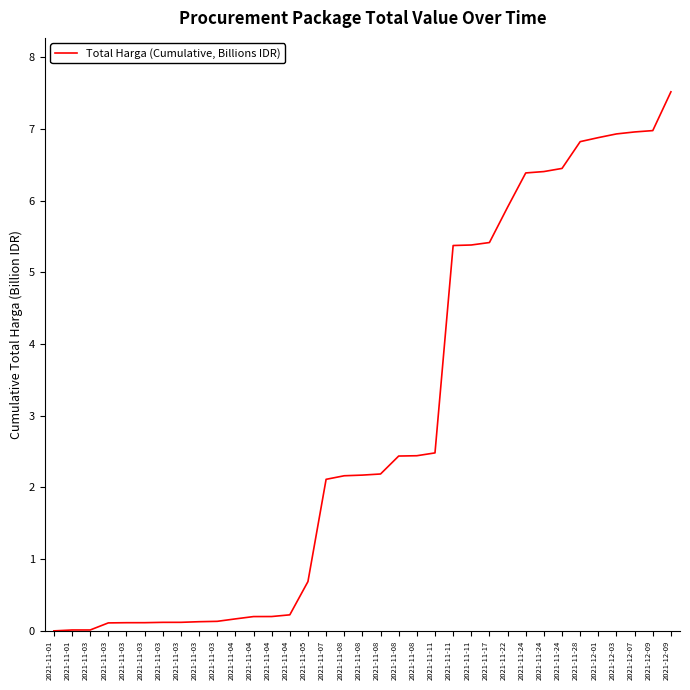

What is the ratio of the value at 2021-11-22 to the value at 2021-12-07?

0.8